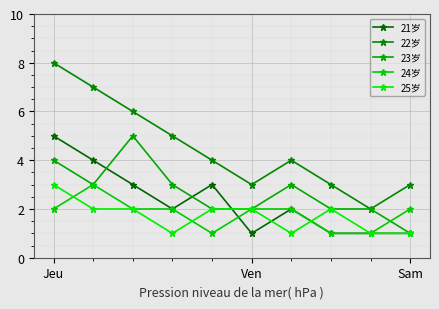

Which category has the lowest value in the 24岁 series?

4